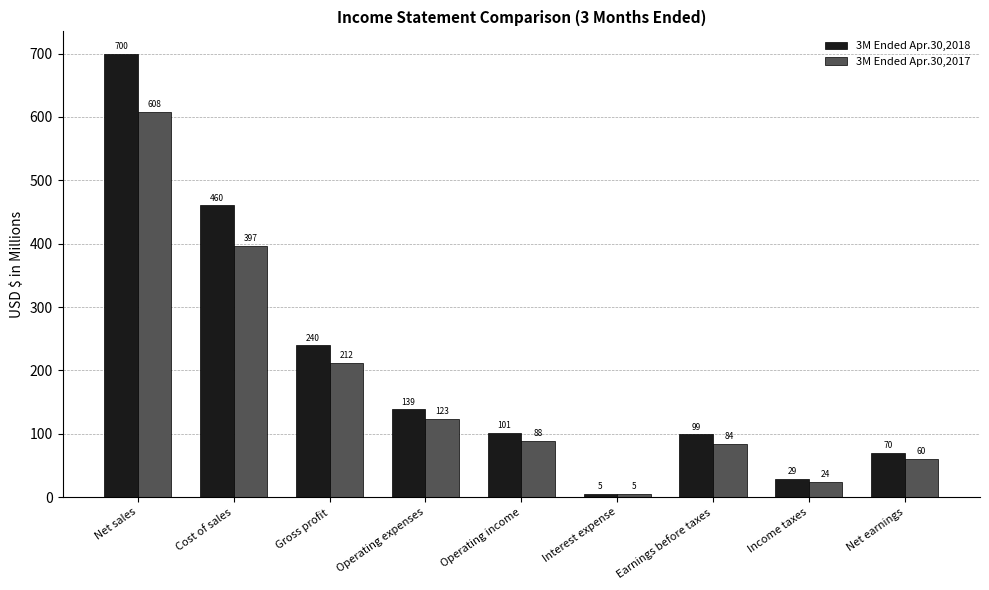

At which label is 3M Ended Apr.30,2017 closest to 306?

Cost of sales